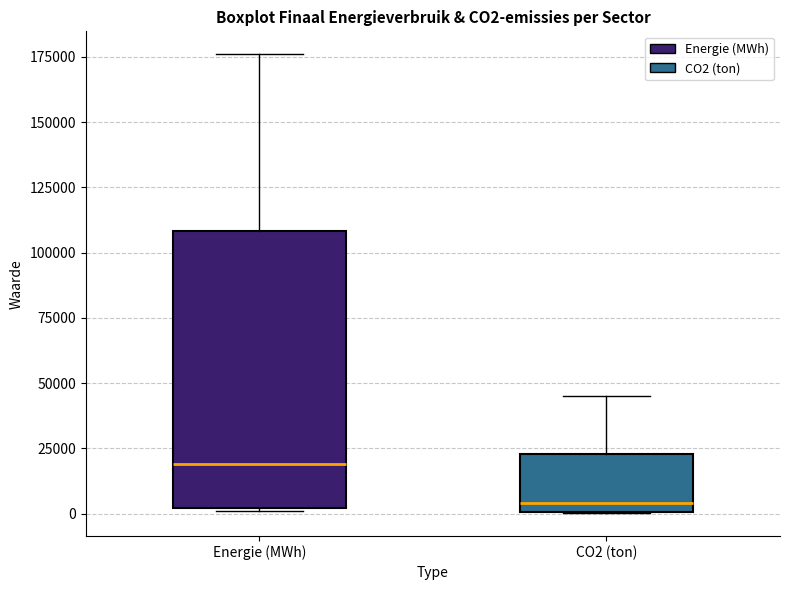

Reading left to right, read every box against the y-axis: the position of its median line, the range the box covers, and the ends of its whiskers. The values are not printed on the chart, so give them approximately, as read against the axis.

Energie (MWh): median 20000, box 0 to 110000, whiskers 0 to 175000
CO2 (ton): median 5000, box 0 to 25000, whiskers 0 to 45000